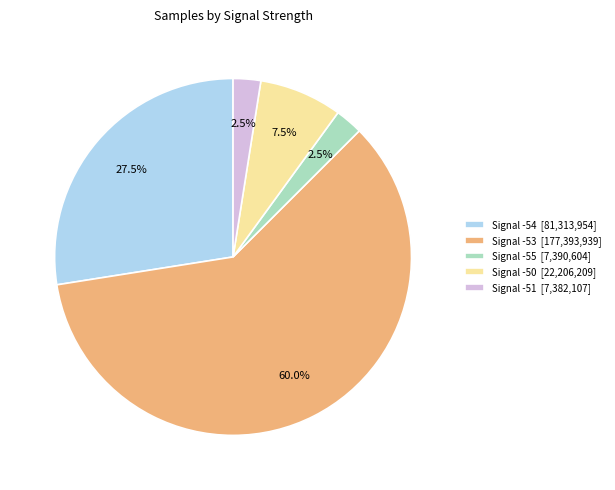

What percentage is NOT represented by Signal -55 [7,390,604]?

97.5%